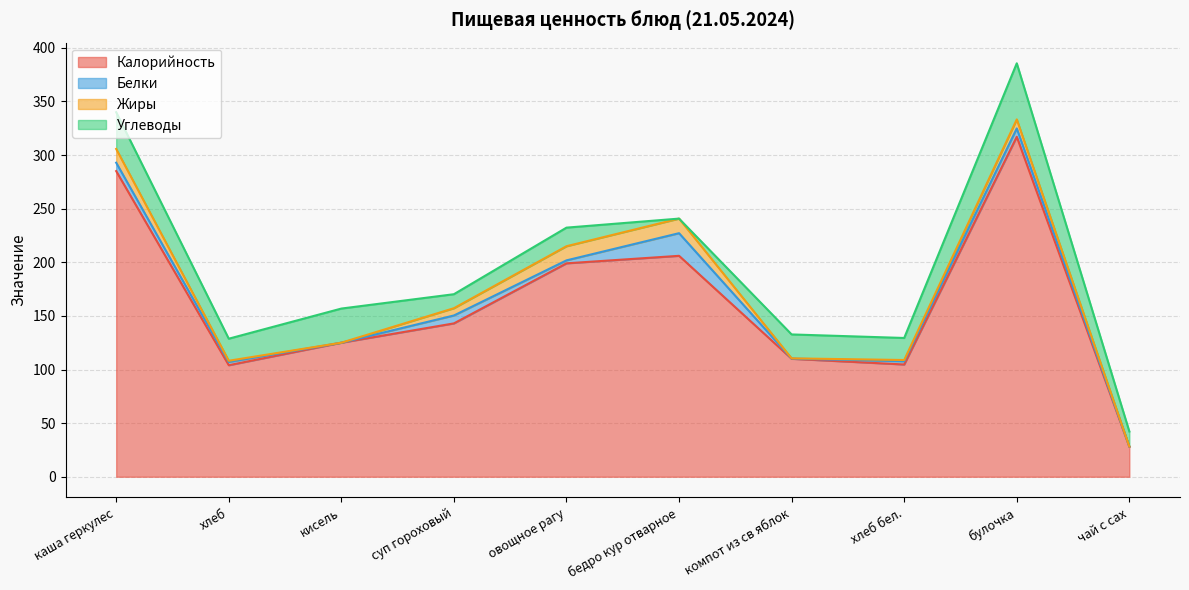

At which category is the sum across all series the highest?

булочка